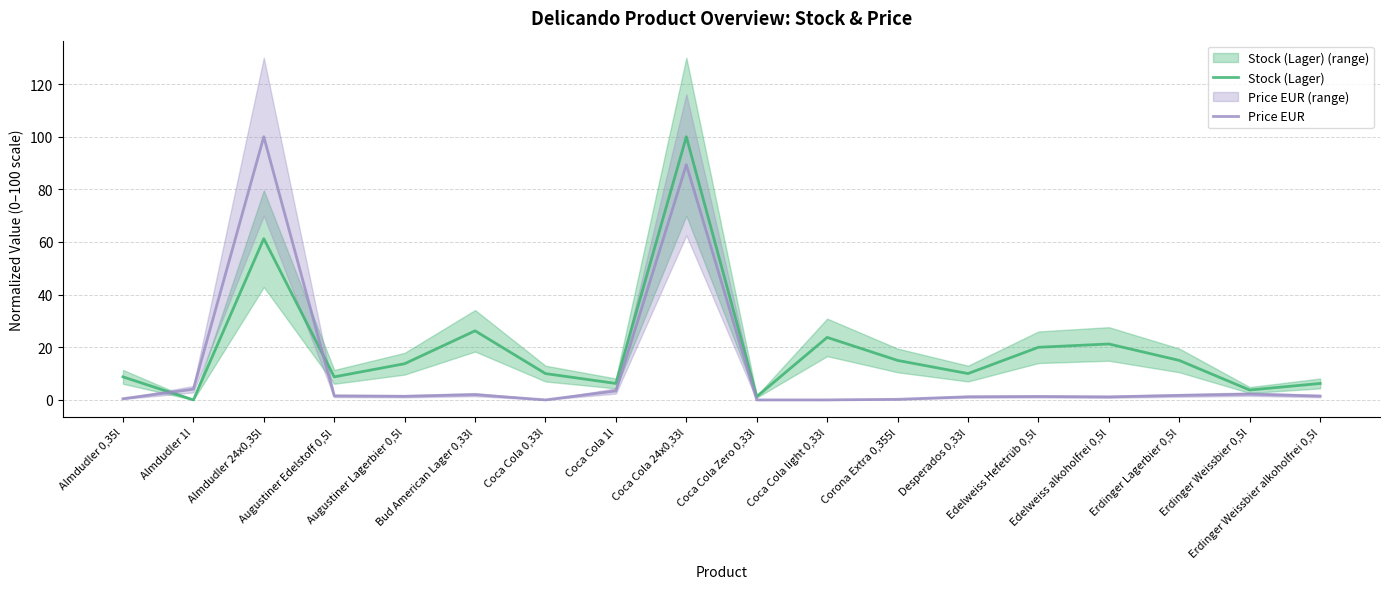

What is the sum of the Stock (Lager) values at Coca Cola 1l and Coca Cola Zero 0,33l?

7.5